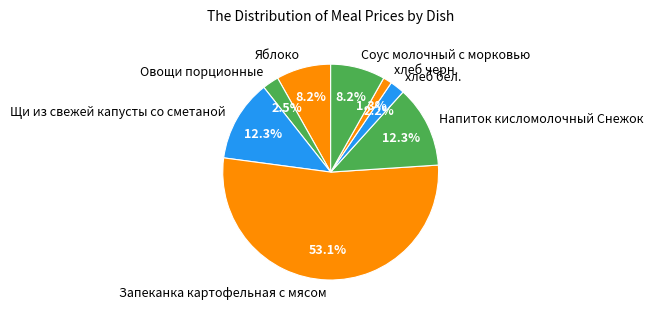

Combined, what portion of the pie is Соус молочный с морковью and Яблоко?

16.4%